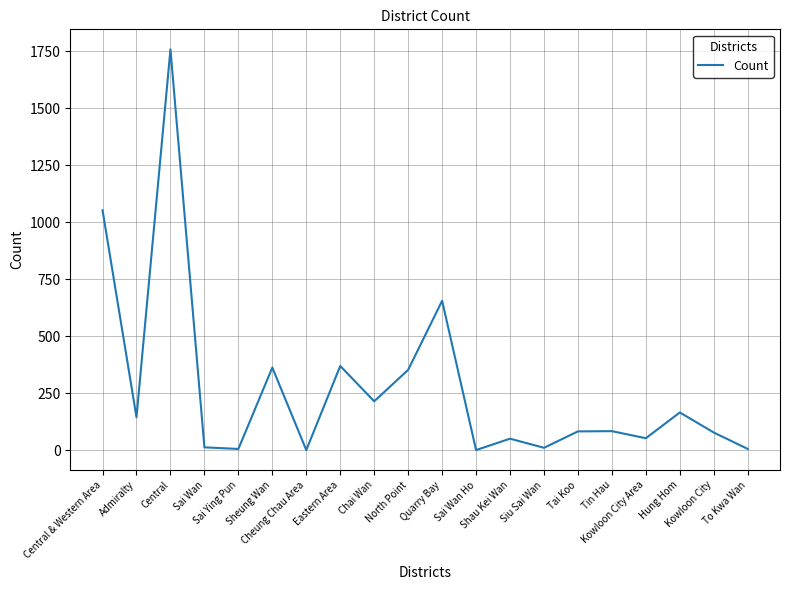

At which category does the chart reach its peak across all series?

Central